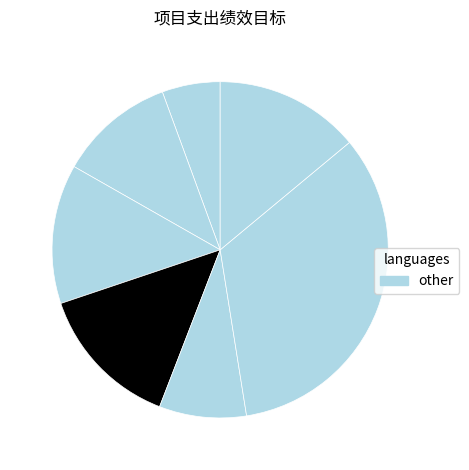

How many slices are in this pie chart?

7